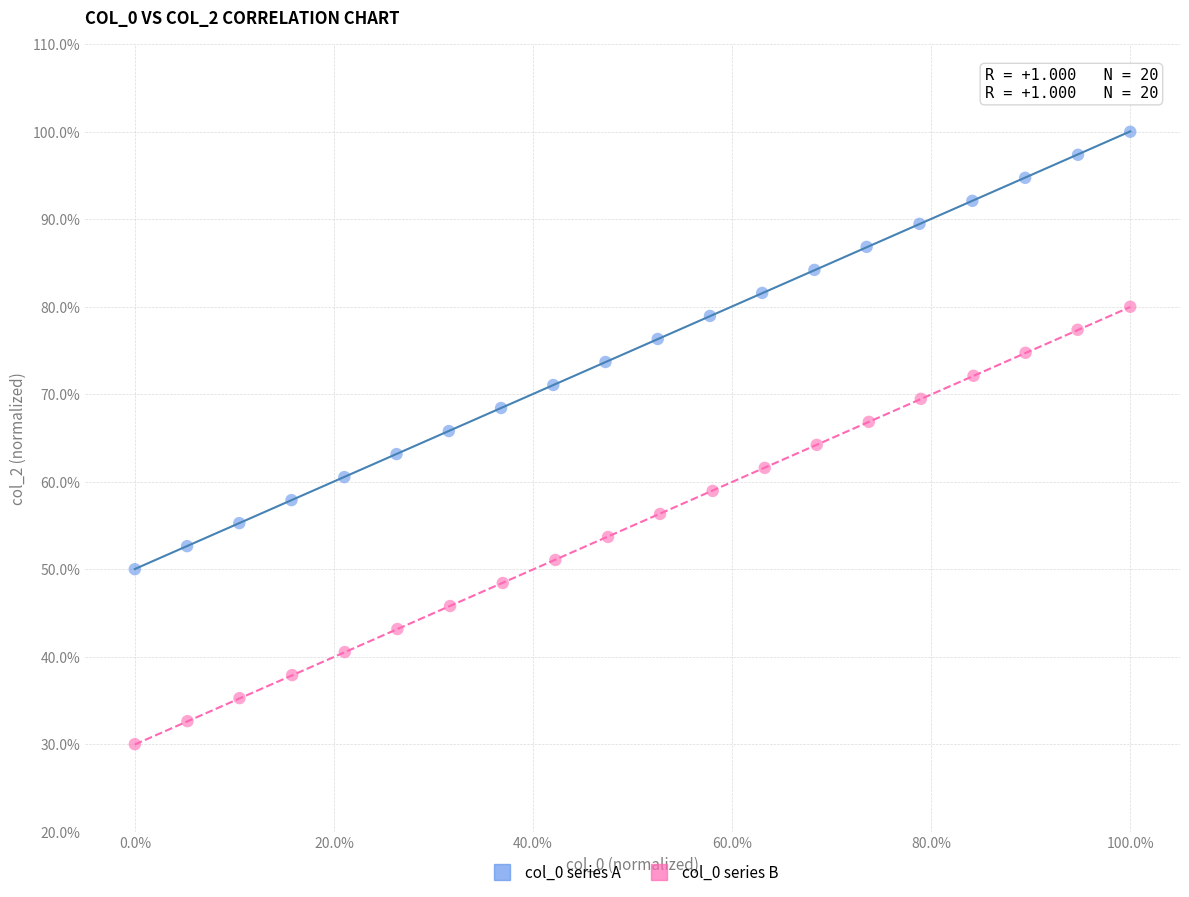

Which series contains the highest Y value?

col_0 series A